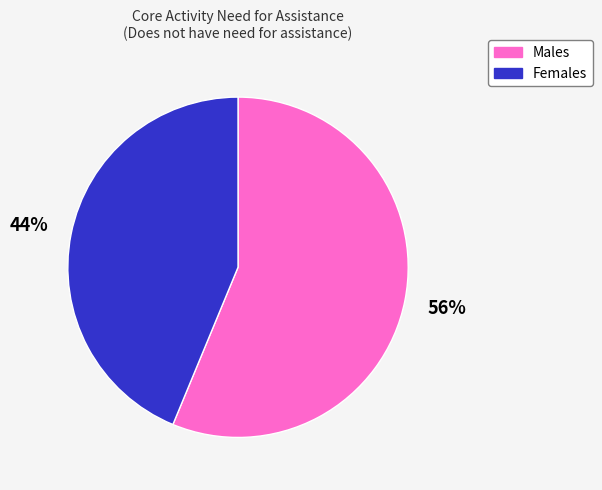

Does any single category account for the majority?

Yes